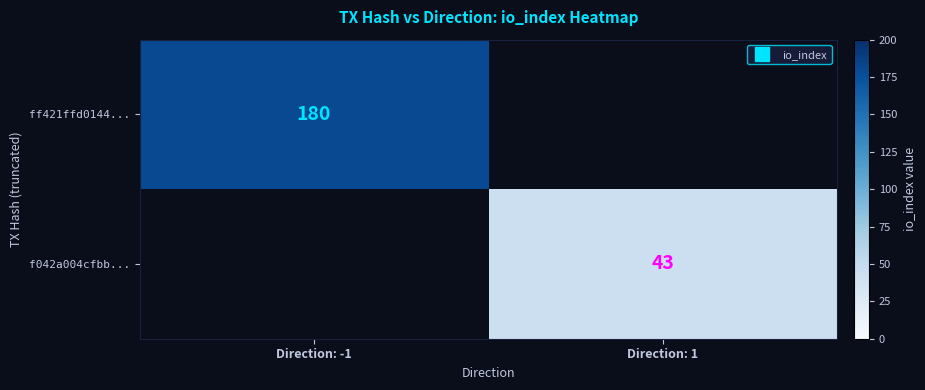

True or false: ff421ffd0144... has a value of 180 at Direction: -1.

True